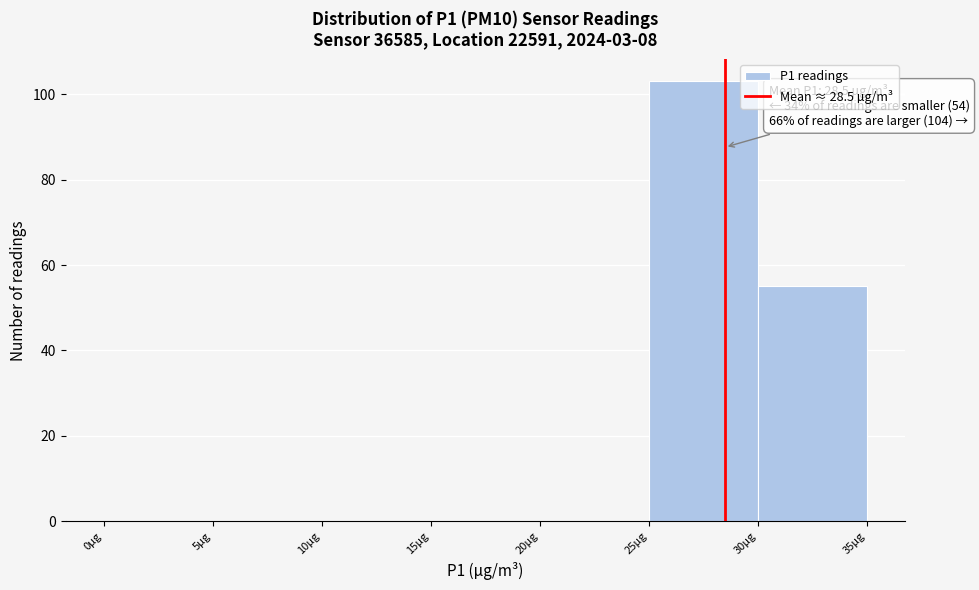

Which range on the x-axis has the tallest bar?

25 to 30